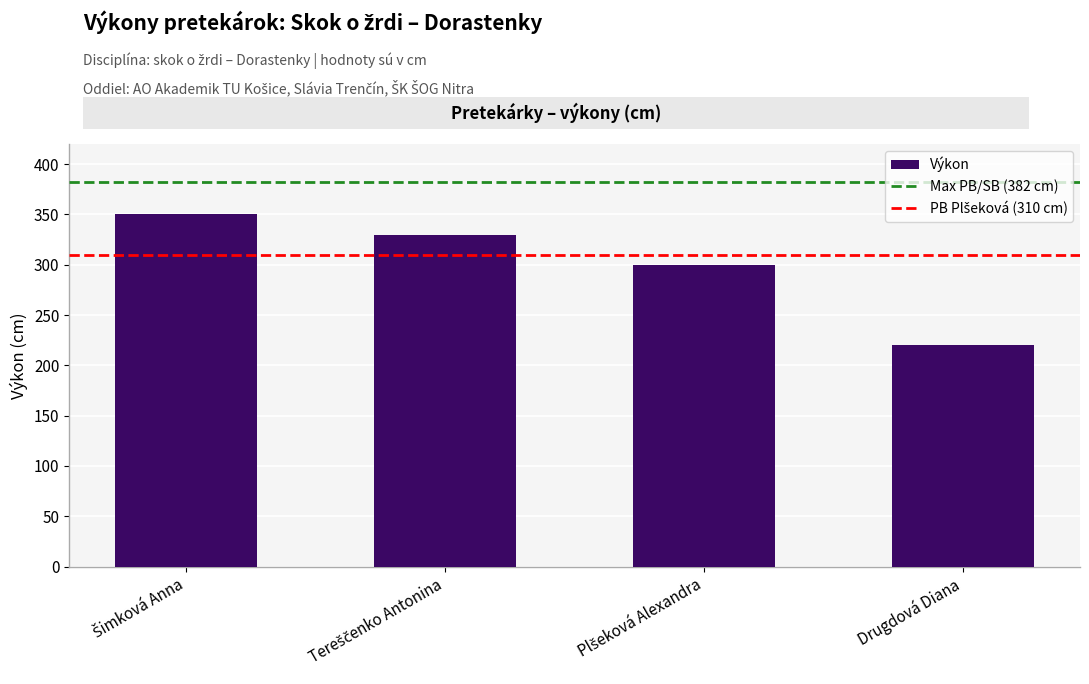

At which category does the chart reach its minimum across all series?

Drugdová Diana